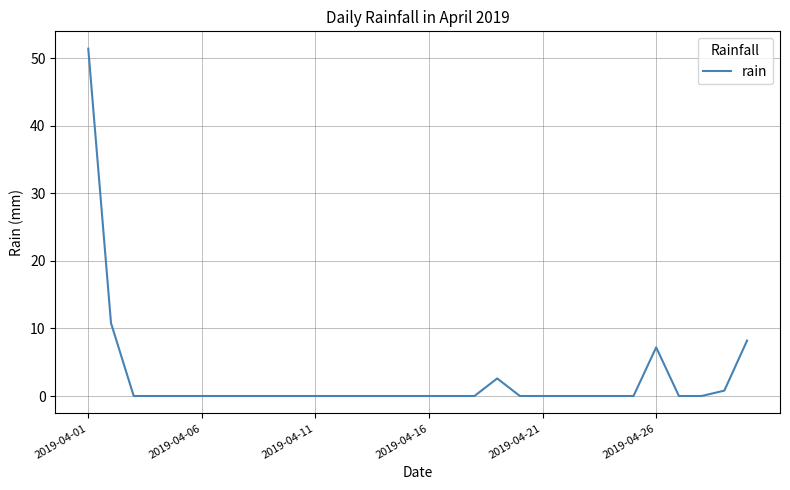

What is the difference between the maximum and minimum values?

51.4